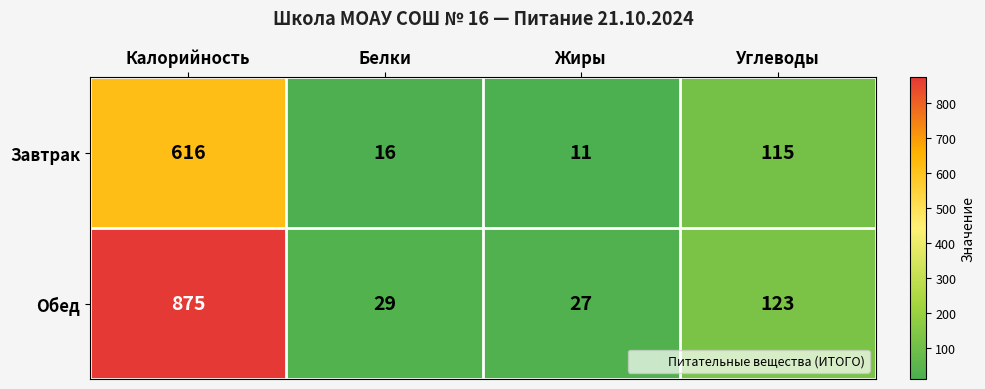

At Белки, list the series in order from largest to smallest.

Обед, Завтрак